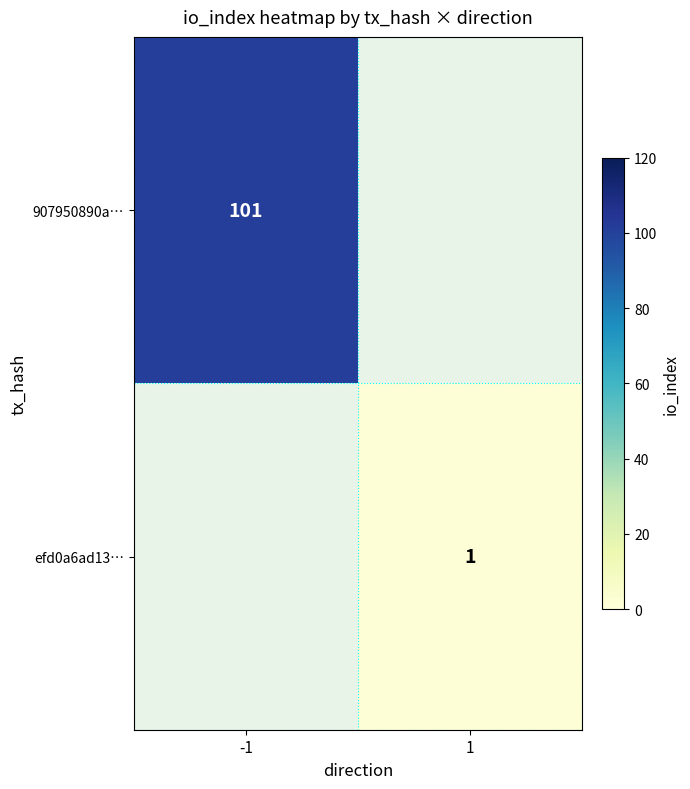

Is it true that efd0a6ad13… equals 0.2 at 1?

False